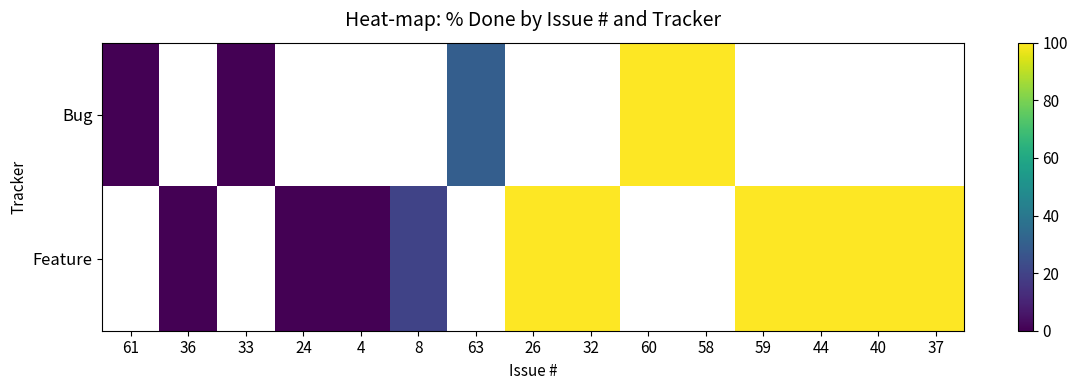

The value of Feature at 8 is 20.0. True or false?

True